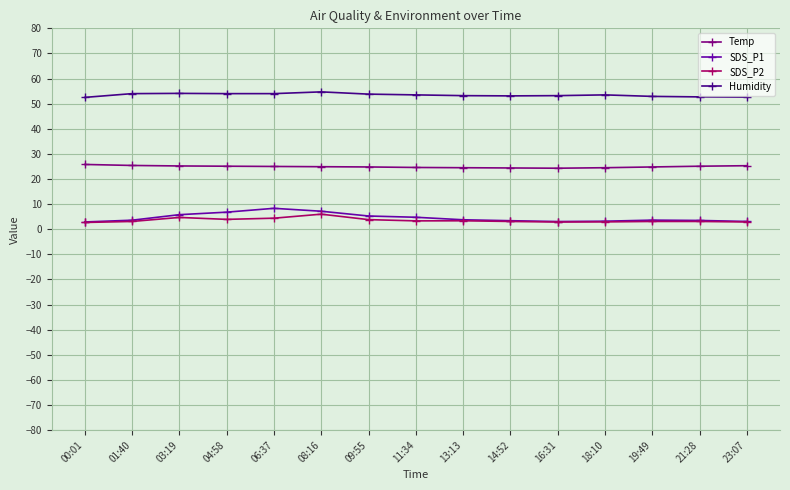

In SDS_P2, how many points are lower than both neighbors (excluding endpoints)?

3